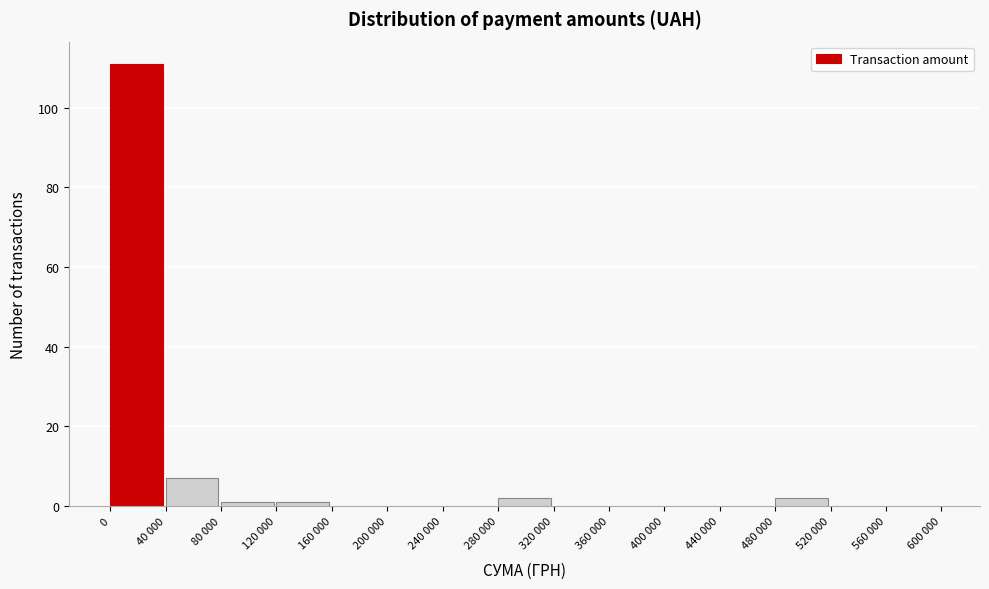

Reading left to right, extract all data points from this chart.

0=111	40 000=7	80 000=1	120 000=1	160 000=0	200 000=0	240 000=0	280 000=2	320 000=0	360 000=0	400 000=0	440 000=0	480 000=2	520 000=0	560 000=0